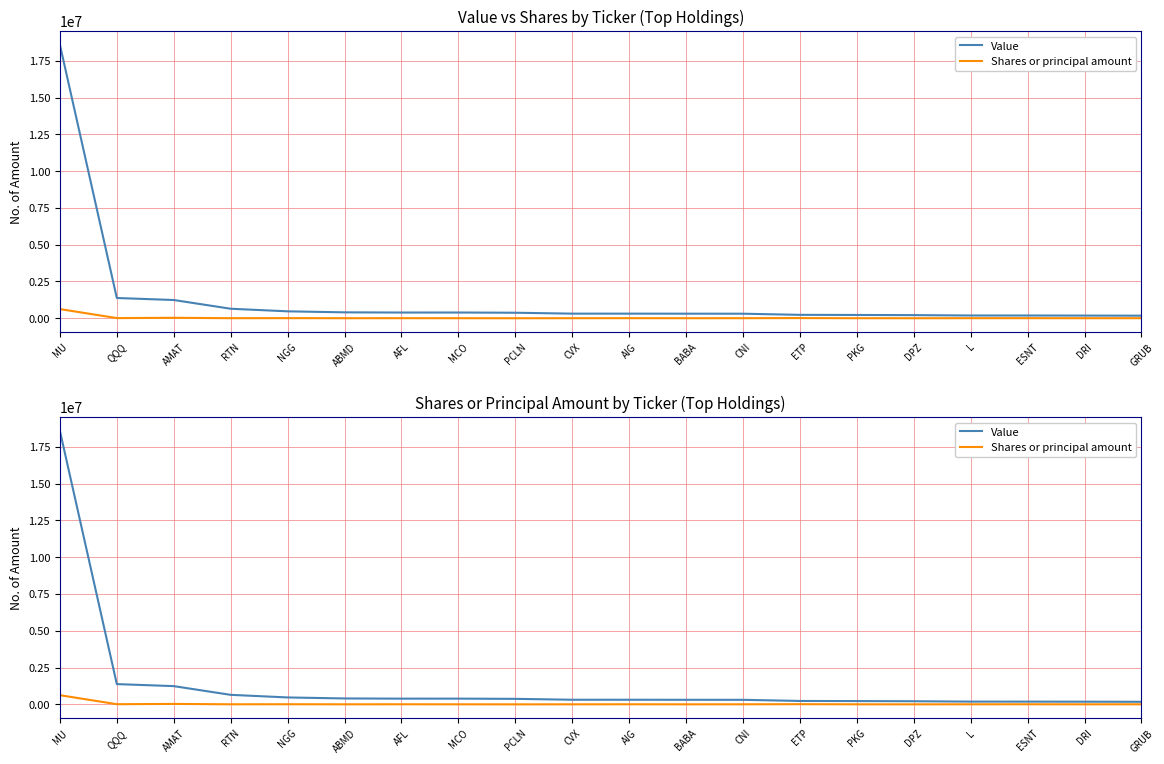

True or false: Shares or principal amount and Value cross at least once.

False